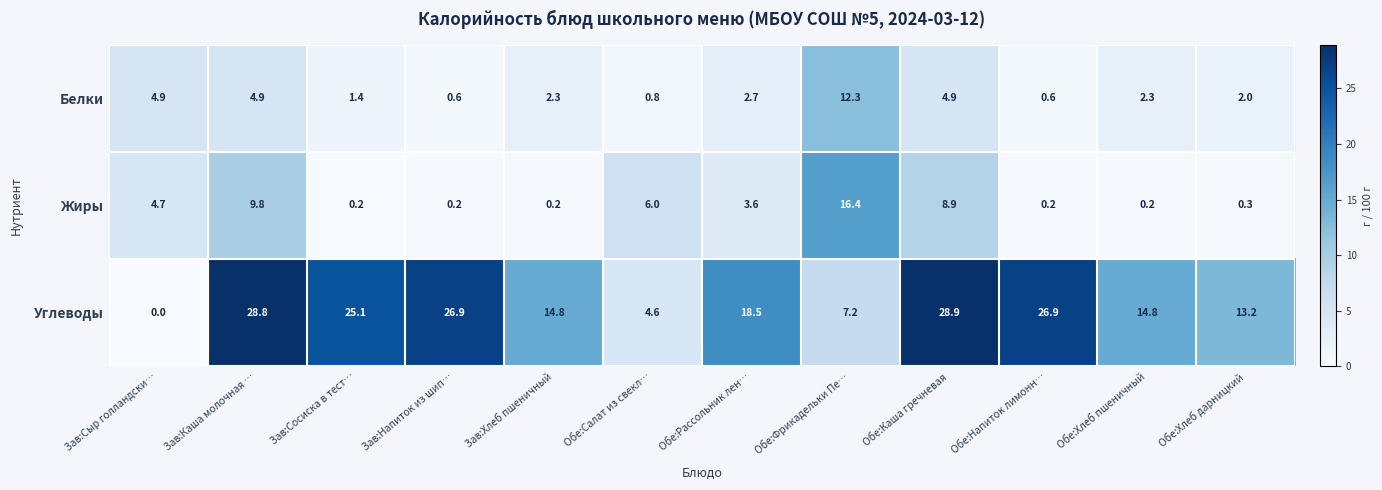

How many distinct data groups are displayed?

3